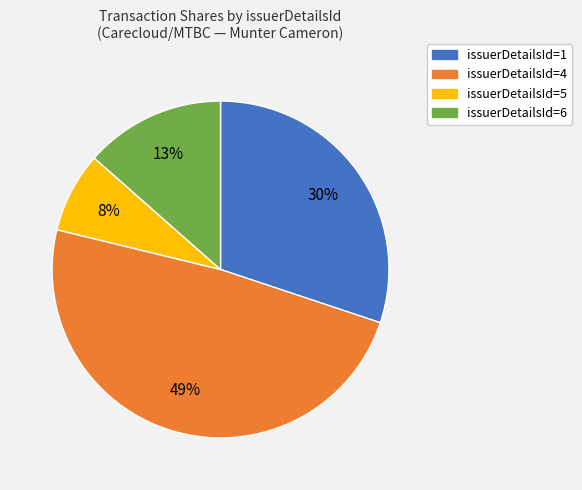

Which category has the smallest portion of the pie?

issuerDetailsId=5